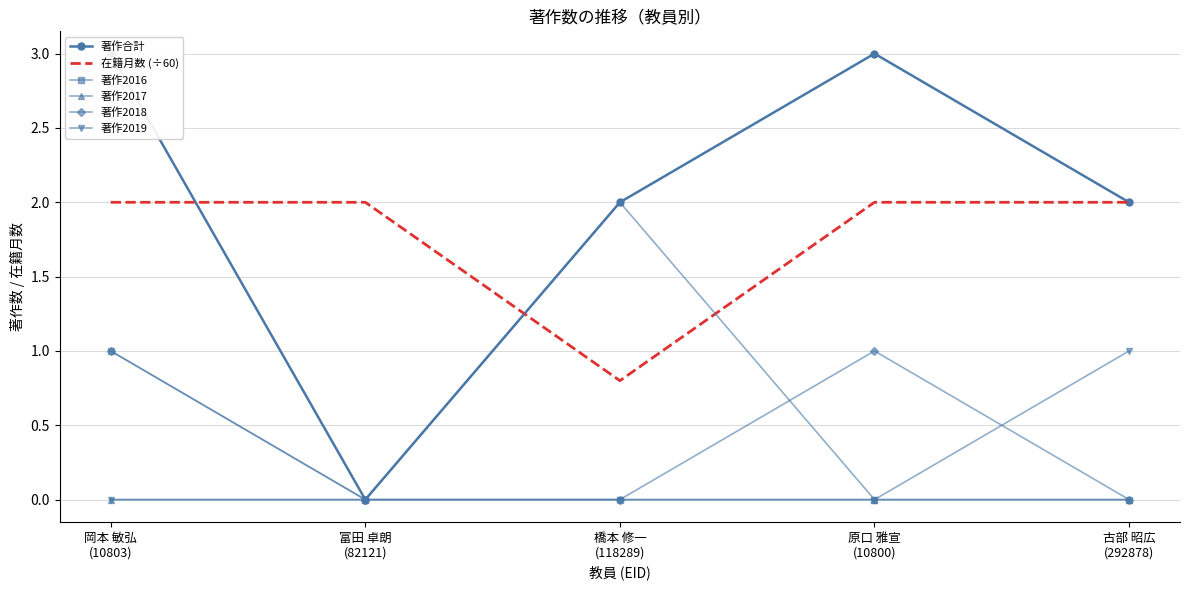

Between 古部 昭広
(292878) and 原口 雅宣
(10800), which is larger?

原口 雅宣
(10800)